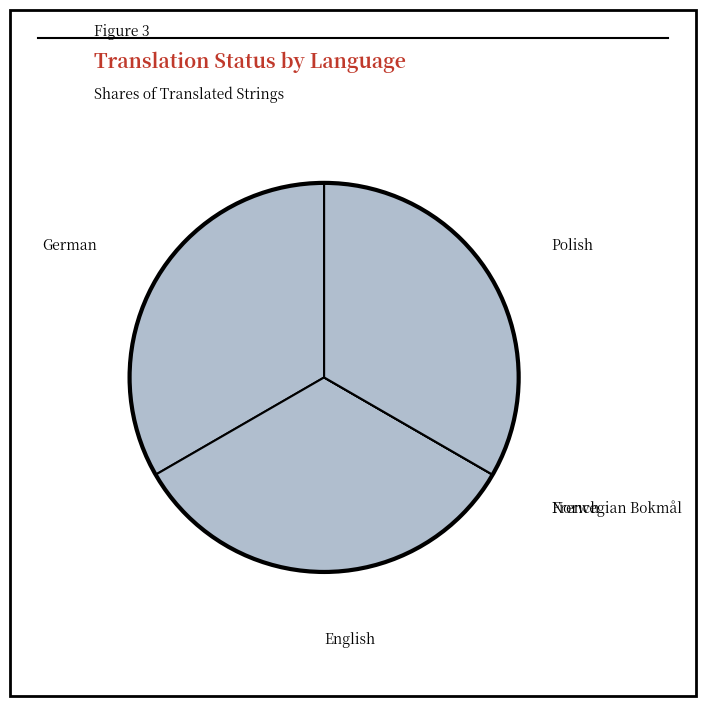

Count the number of slices in the pie.

5